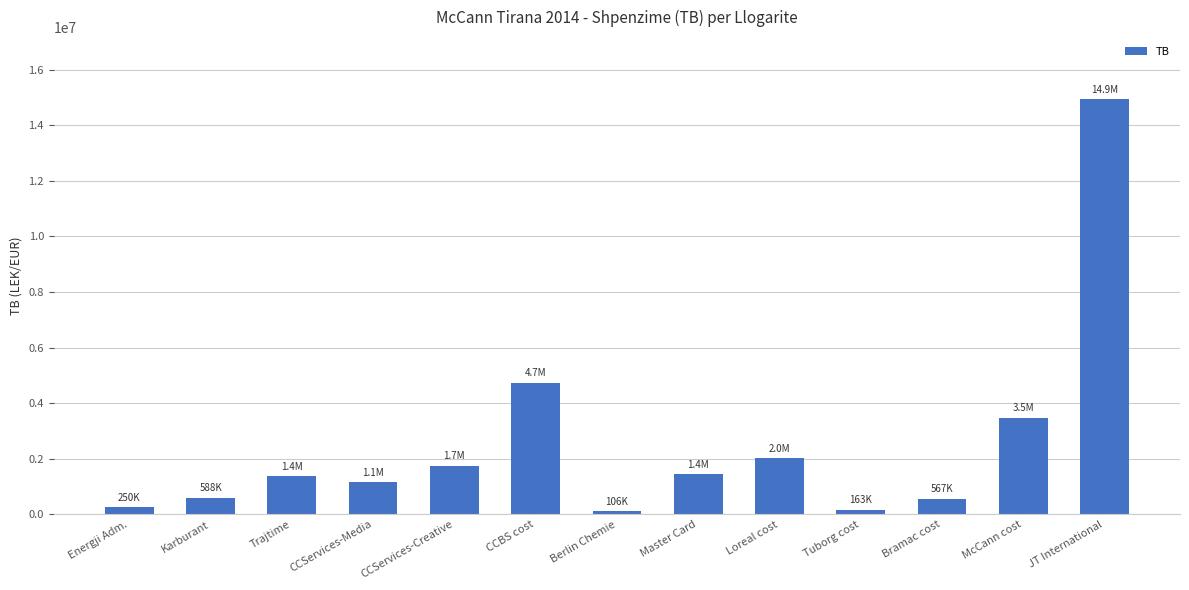

Where is the data nearest to the value 7518529?

CCBS cost